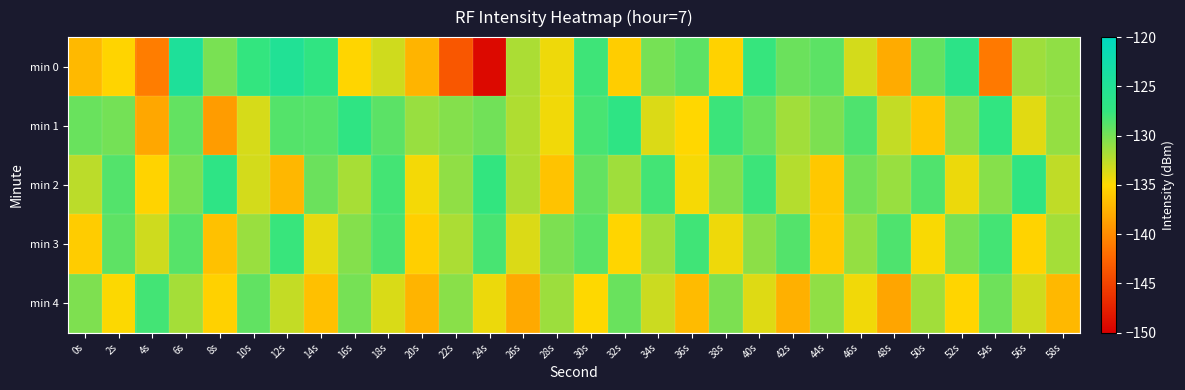

Reading right to left, extract all data points from this chart.

min 0: 58s=-130.9	56s=-131.5	54s=-141.2	52s=-126.6	50s=-129.3	48s=-138.0	46s=-133.4	44s=-129.1	42s=-129.6	40s=-127.6	38s=-135.4	36s=-129.1	34s=-130.0	32s=-135.7	30s=-127.9	28s=-134.4	26s=-131.9	24s=-149.3	22s=-143.5	20s=-137.4	18s=-133.3	16s=-135.2	14s=-127.2	12s=-124.9	10s=-127.5	8s=-130.1	6s=-124.5	4s=-141.0	2s=-135.3	0s=-137.0
min 1: 58s=-131.1	56s=-133.9	54s=-127.3	52s=-130.7	50s=-136.2	48s=-132.8	46s=-128.5	44s=-130.2	42s=-131.6	40s=-129.4	38s=-127.8	36s=-135.1	34s=-133.7	32s=-126.9	30s=-128.3	28s=-134.5	26s=-132.1	24s=-129.8	22s=-130.5	20s=-131.2	18s=-129.0	16s=-127.1	14s=-128.8	12s=-128.8	10s=-133.5	8s=-139.0	6s=-129.3	4s=-138.2	2s=-129.9	0s=-129.5
min 2: 58s=-132.7	56s=-127.2	54s=-130.6	52s=-134.3	50s=-128.6	48s=-131.2	46s=-129.8	44s=-136.1	42s=-132.3	40s=-127.9	38s=-130.4	36s=-134.7	34s=-128.1	32s=-131.5	30s=-129.3	28s=-136.4	26s=-132.0	24s=-127.5	22s=-130.9	20s=-134.6	18s=-128.2	16s=-131.8	14s=-129.6	12s=-137.2	10s=-133.4	8s=-126.8	6s=-130.1	4s=-135.3	2s=-128.7	0s=-132.5
min 3: 58s=-131.7	56s=-135.3	54s=-128.2	52s=-130.1	50s=-134.8	48s=-128.5	46s=-131.1	44s=-135.9	42s=-128.7	40s=-130.8	38s=-134.4	36s=-128.0	34s=-131.6	32s=-135.2	30s=-128.9	28s=-130.2	26s=-133.7	24s=-128.3	22s=-131.9	20s=-135.6	18s=-128.4	16s=-130.5	14s=-134.1	12s=-127.7	10s=-131.3	8s=-136.5	6s=-128.8	4s=-133.2	2s=-129.1	0s=-135.8
min 4: 58s=-137.1	56s=-133.3	54s=-129.7	52s=-135.2	50s=-131.6	48s=-138.3	46s=-134.5	44s=-130.9	42s=-137.6	40s=-133.8	38s=-130.2	36s=-136.9	34s=-133.1	32s=-129.5	30s=-135.0	28s=-131.4	26s=-138.1	24s=-134.3	22s=-130.7	20s=-137.4	18s=-133.6	16s=-130.0	14s=-136.6	12s=-132.8	10s=-129.2	8s=-135.5	6s=-131.7	4s=-128.1	2s=-134.9	0s=-130.3